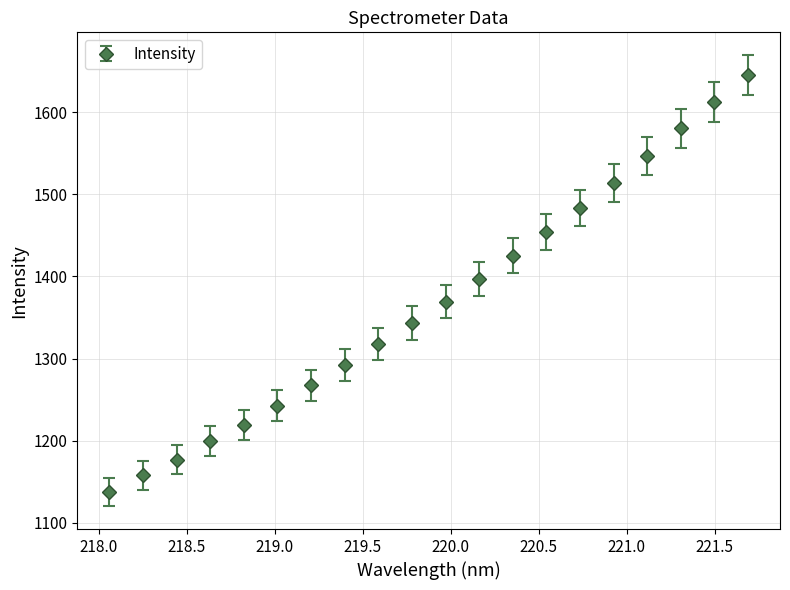

What is the difference between the maximum and second lowest values?

487.3